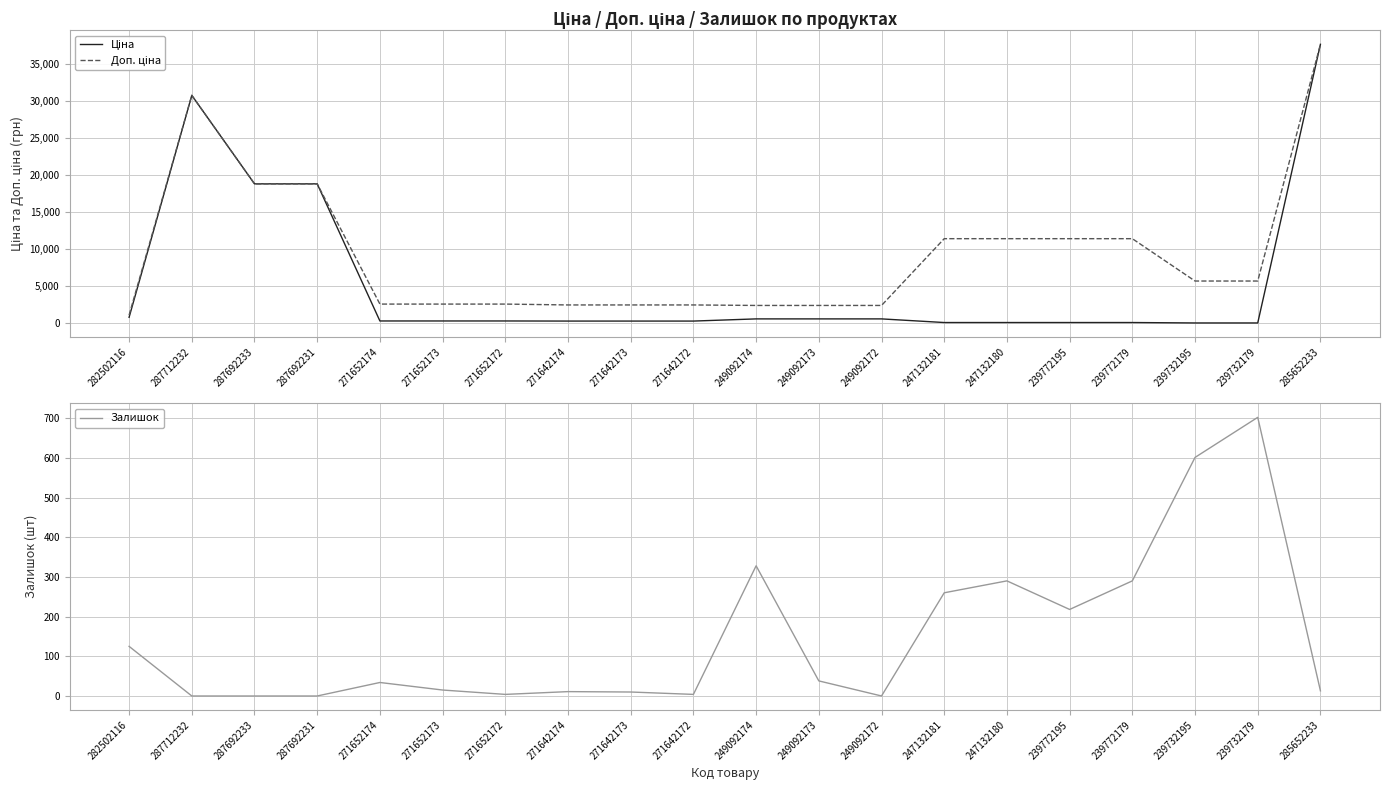

At 249092173, list the series in order from smallest to largest.

Залишок, Ціна, Доп. ціна